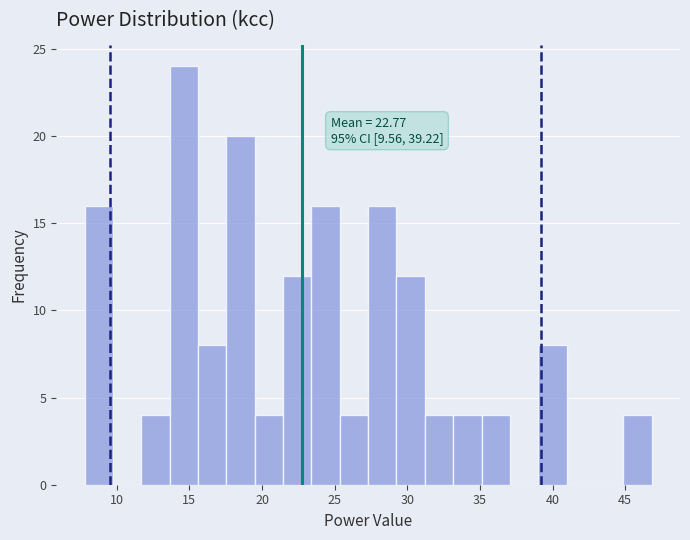

Read against the x-axis, roughly where is the centre of the tallest bar?

14.5